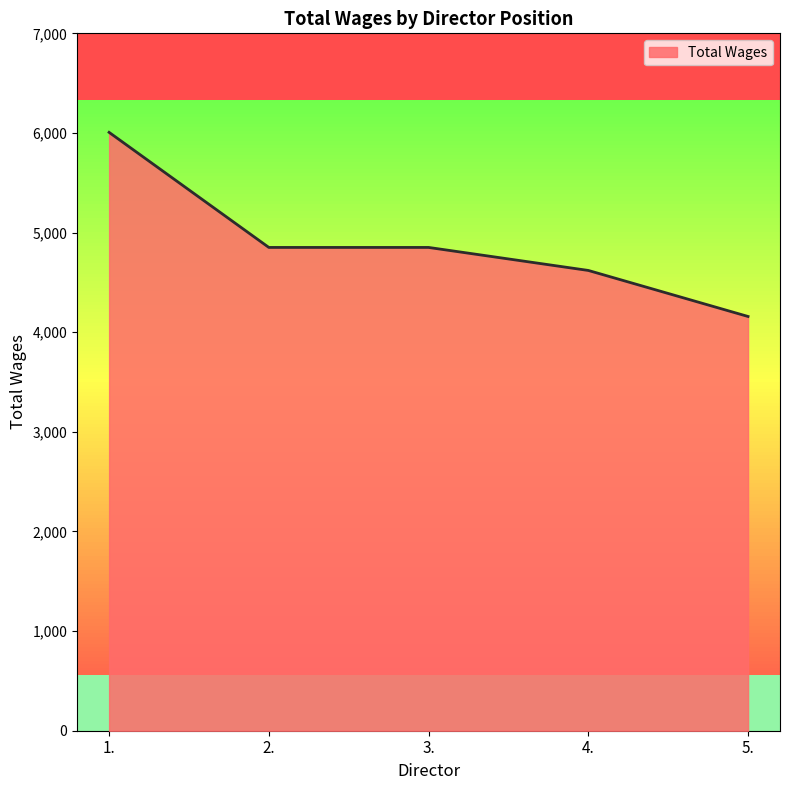

How many values are below 4851?

2